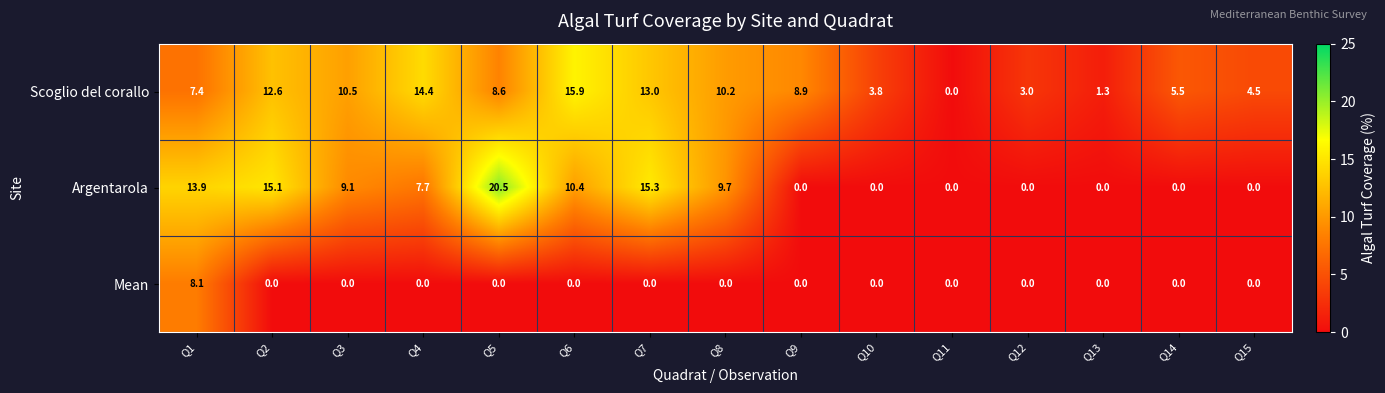

What is the difference between the Argentarola values at Q15 and Q1?

13.9